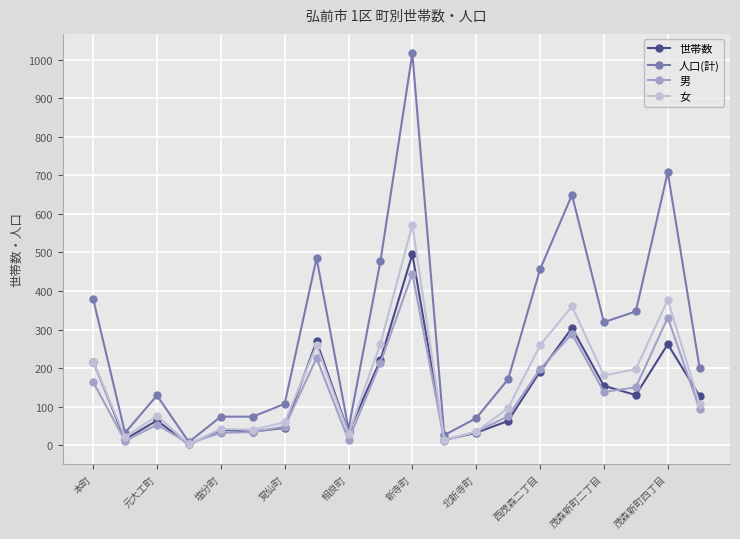

What is the difference between the maximum and second lowest values in the 男 series?

434